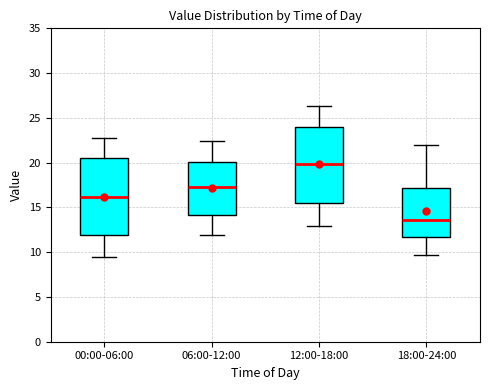

Reading left to right, transcribe this box plot: for each box, give where its median line is, the range the box spans, and where its two whiskers end, as read against the y-axis. The values are not printed on the chart, so give them approximately, as read against the axis.

00:00-06:00: median 16.0, box 12.0 to 20.5, whiskers 9.5 to 23.0
06:00-12:00: median 17.5, box 14.0 to 20.0, whiskers 12.0 to 22.5
12:00-18:00: median 20.0, box 15.5 to 24.0, whiskers 13.0 to 26.5
18:00-24:00: median 13.5, box 11.5 to 17.0, whiskers 9.5 to 22.0